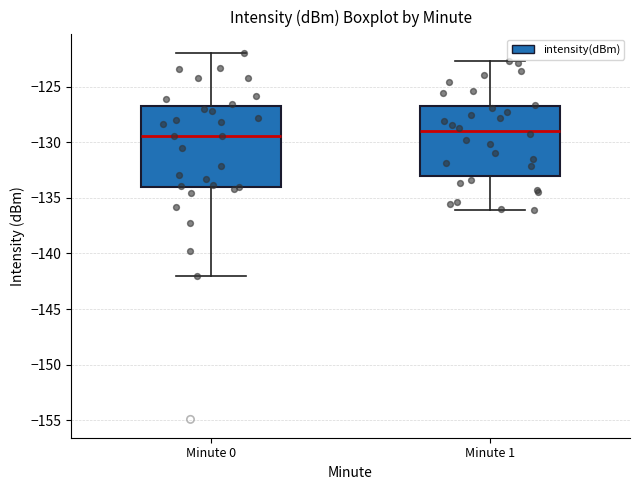

Comparing the boxes themselves (not the whiskers), which one is the tallest?

Minute 0